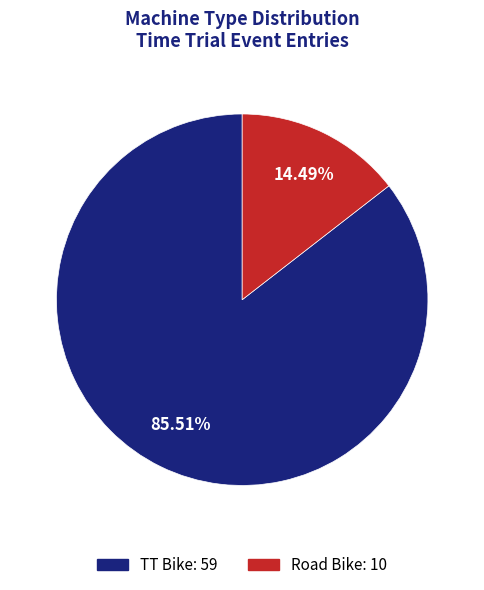

The Road Bike slice represents 2% of the pie. True or false?

False